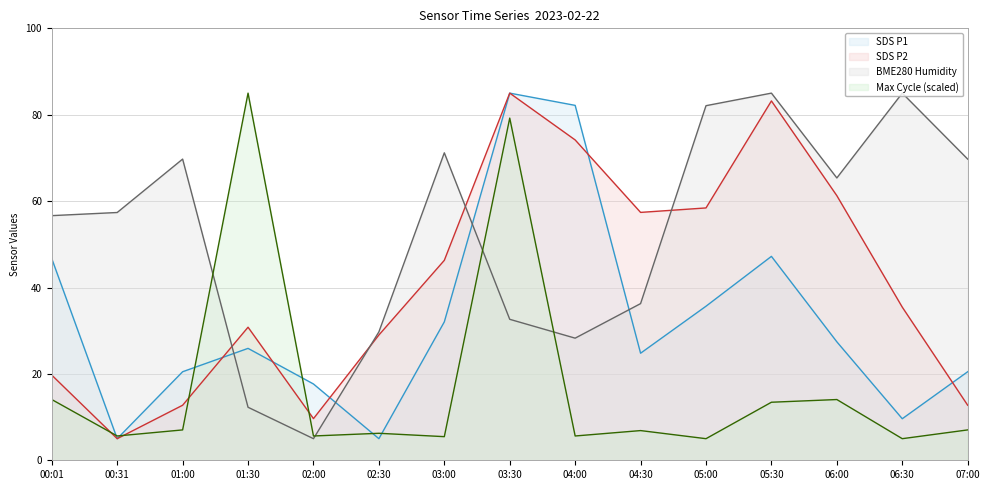

Which category has the lowest value in the SDS_P2 series?

00:31